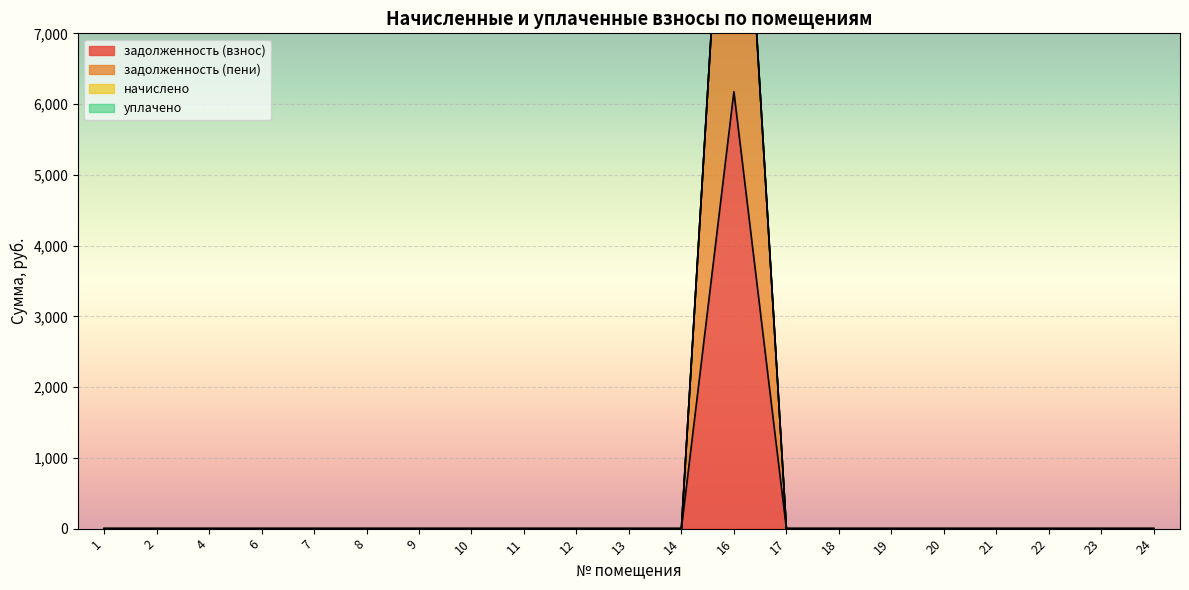

Which series has the largest range (max minus min)?

задолженность (пени)